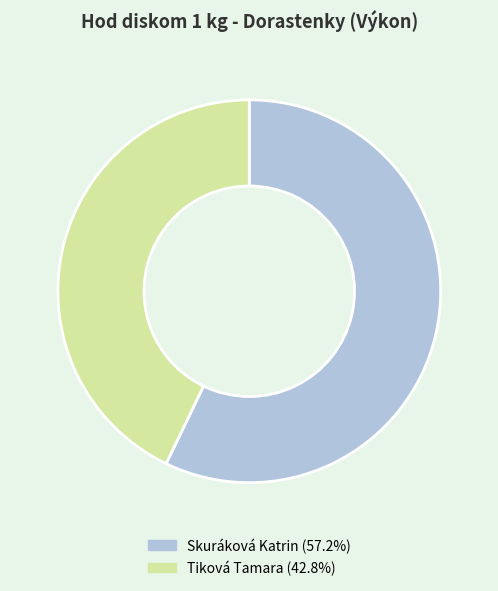

The Tiková Tamara slice represents 43% of the pie. True or false?

True